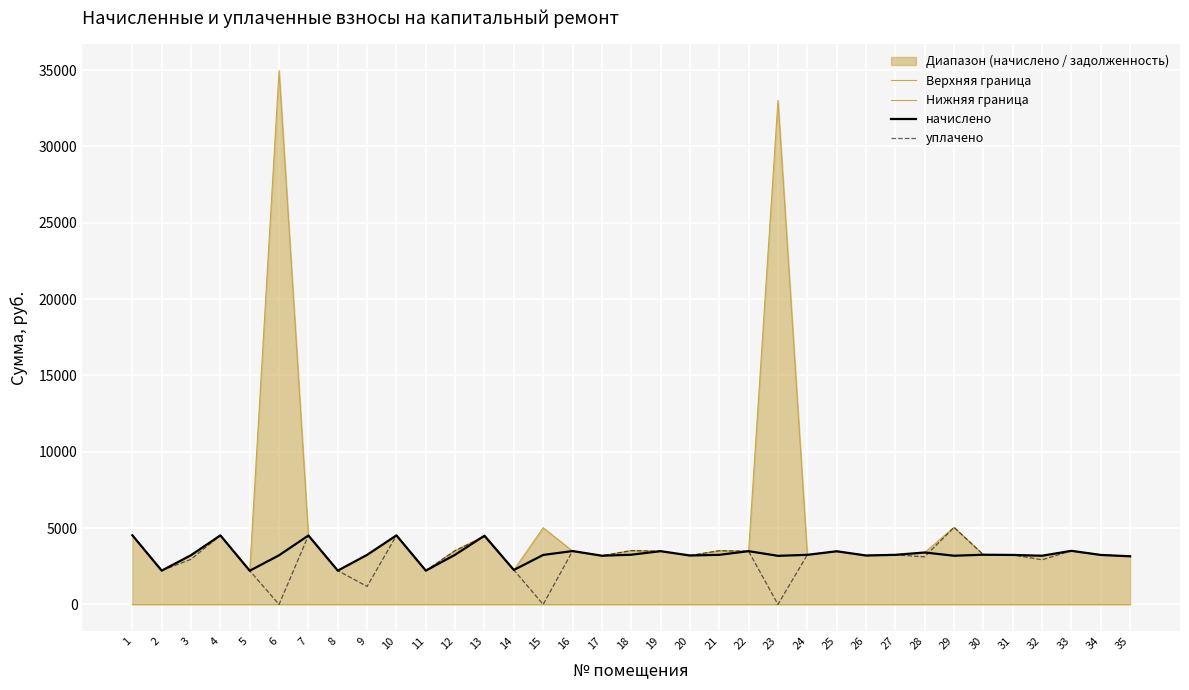

What is the difference between the Верхняя граница values at 20 and 35?

51.0